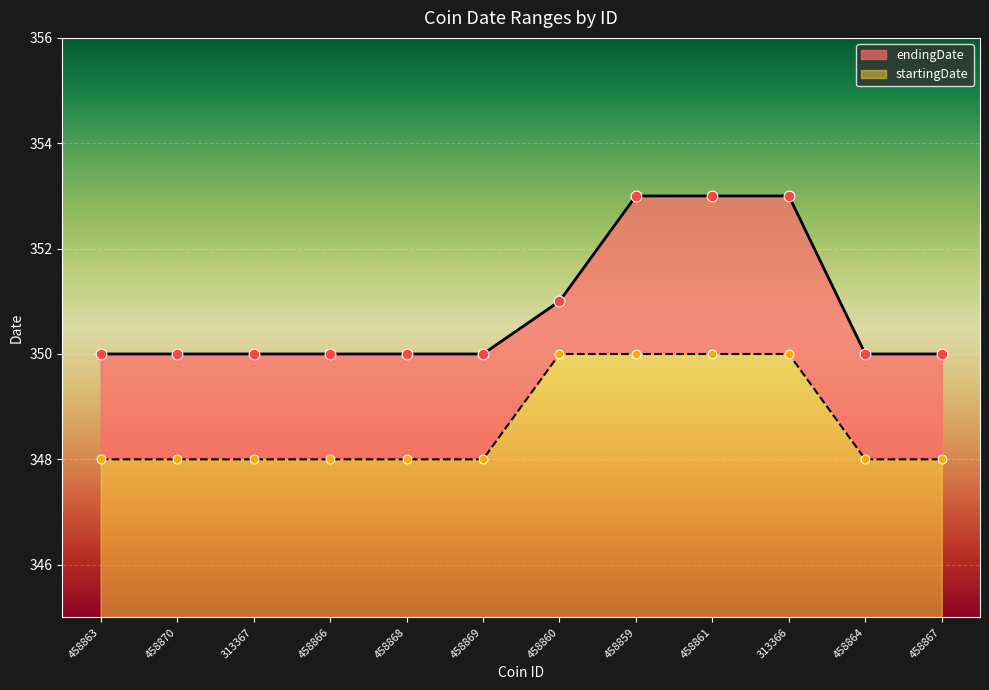

At how many categories does at least one series exceed 350?

4